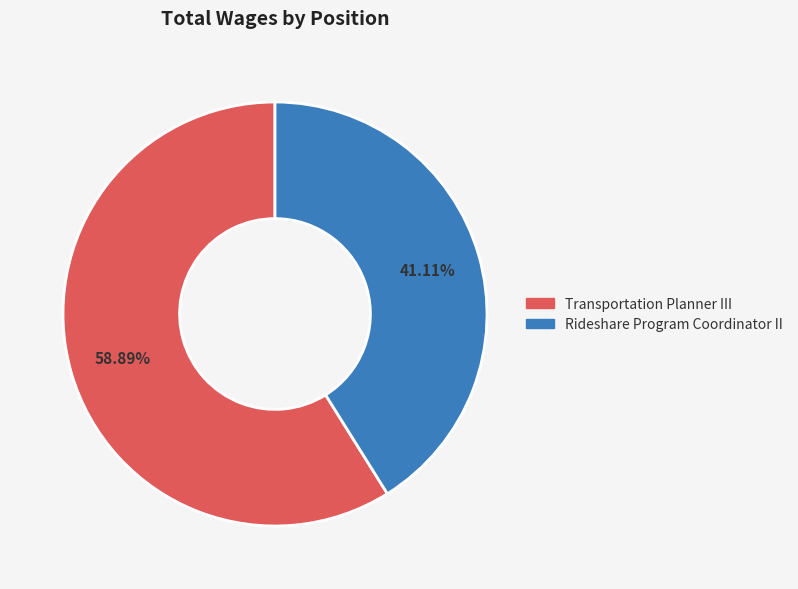

True or false: Transportation Planner III accounts for 59% of the total.

True